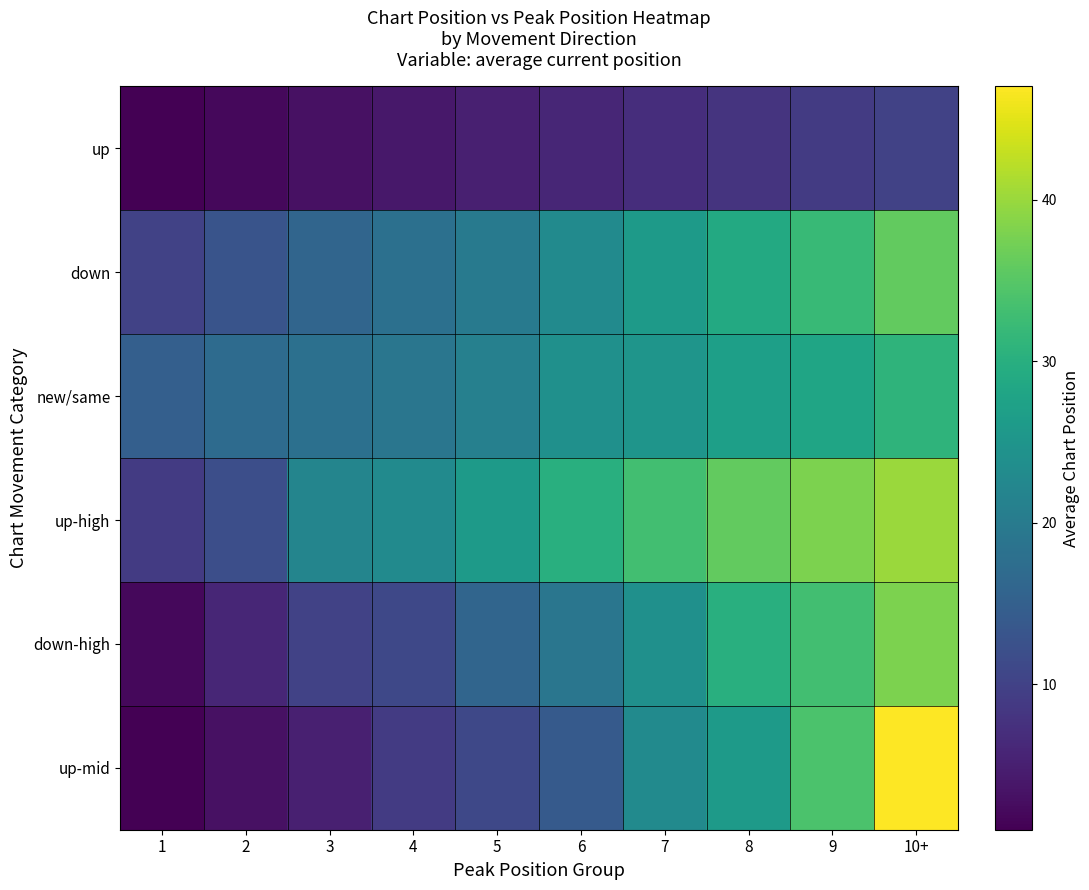

At how many categories does at least one series exceed 5?

10